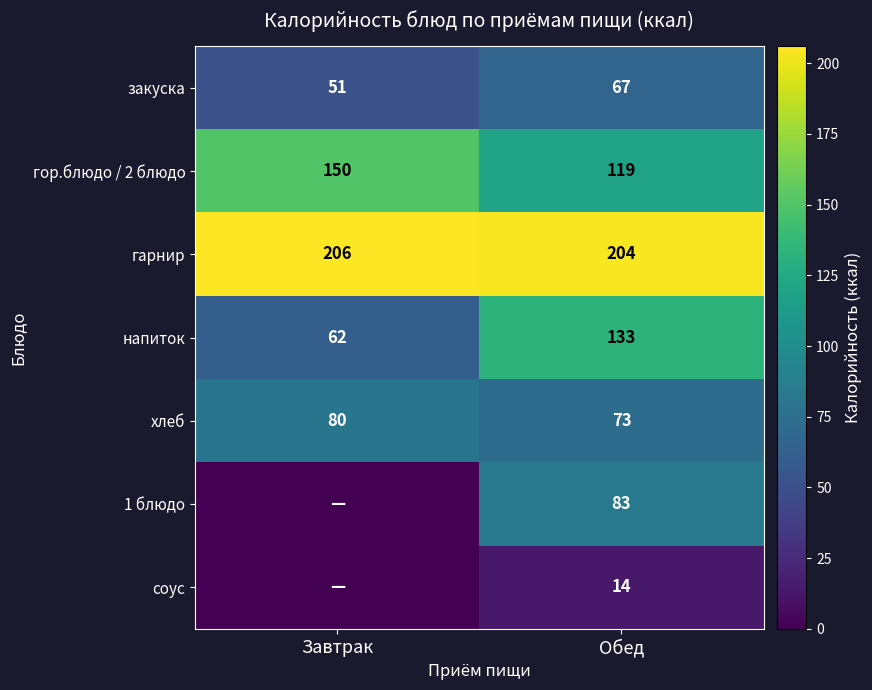

What is the sum of all гарнир values?

410